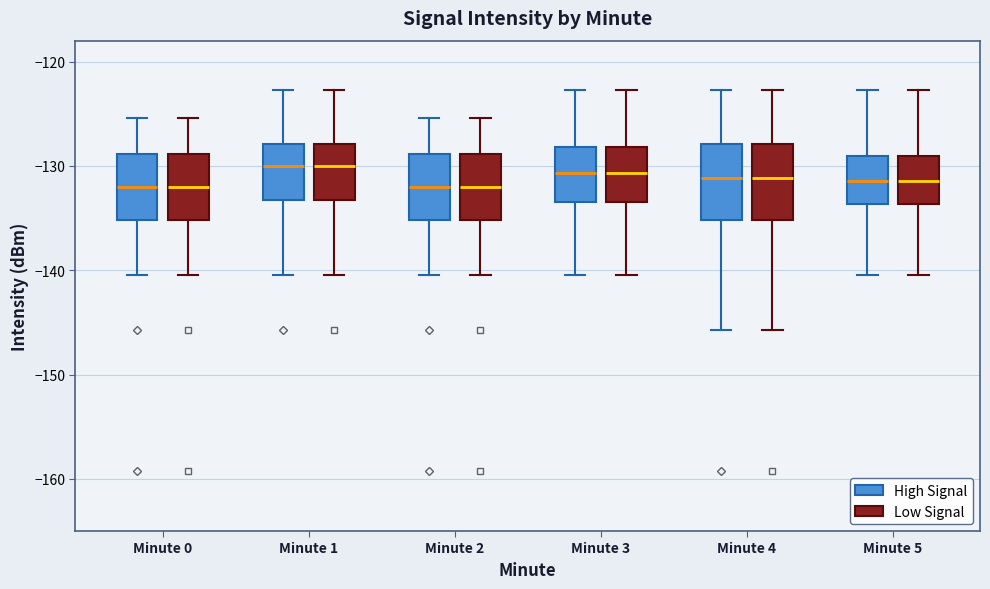

Where does the lower whisker of the box for Minute 3 (High Signal) end on the y-axis? The values are not printed on the chart, so give them approximately, as read against the axis.

-140